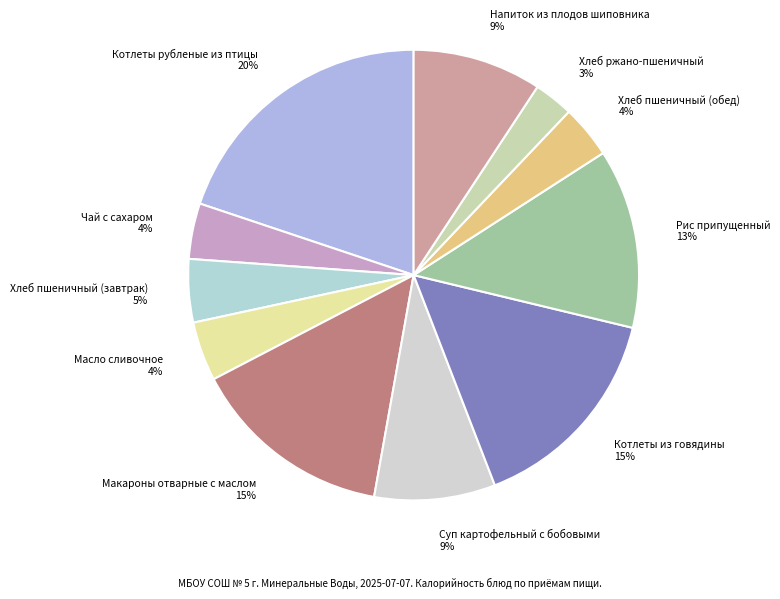

To the nearest percent, what is the difference between the Котлеты из говядины and Рис припущенный slice percentages?

2%